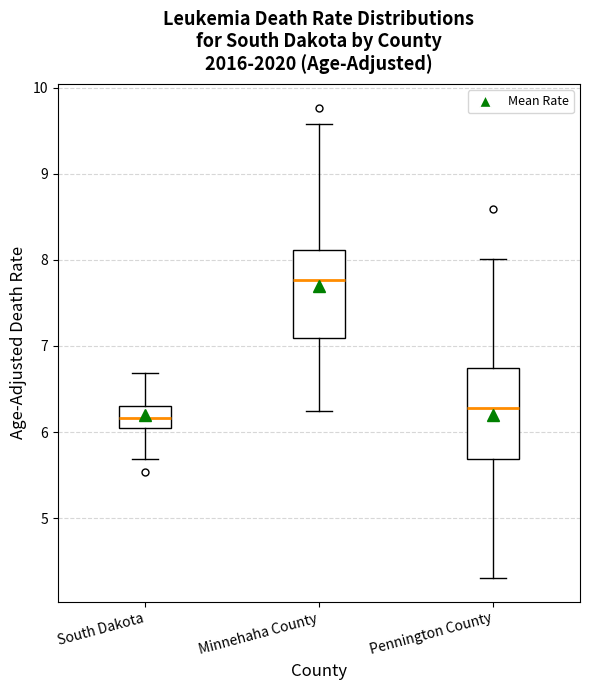

Where does the median line of the box for Pennington County sit on the y-axis? The values are not printed on the chart, so give them approximately, as read against the axis.

6.3